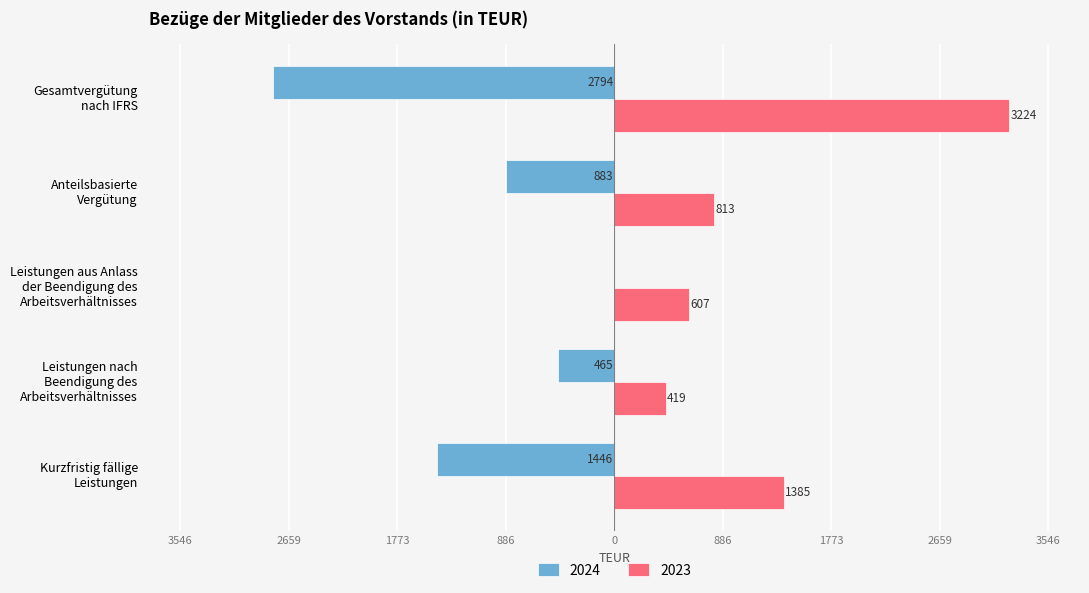

Where is 2023 nearest to the value 1821?

Kurzfristig fällige
Leistungen